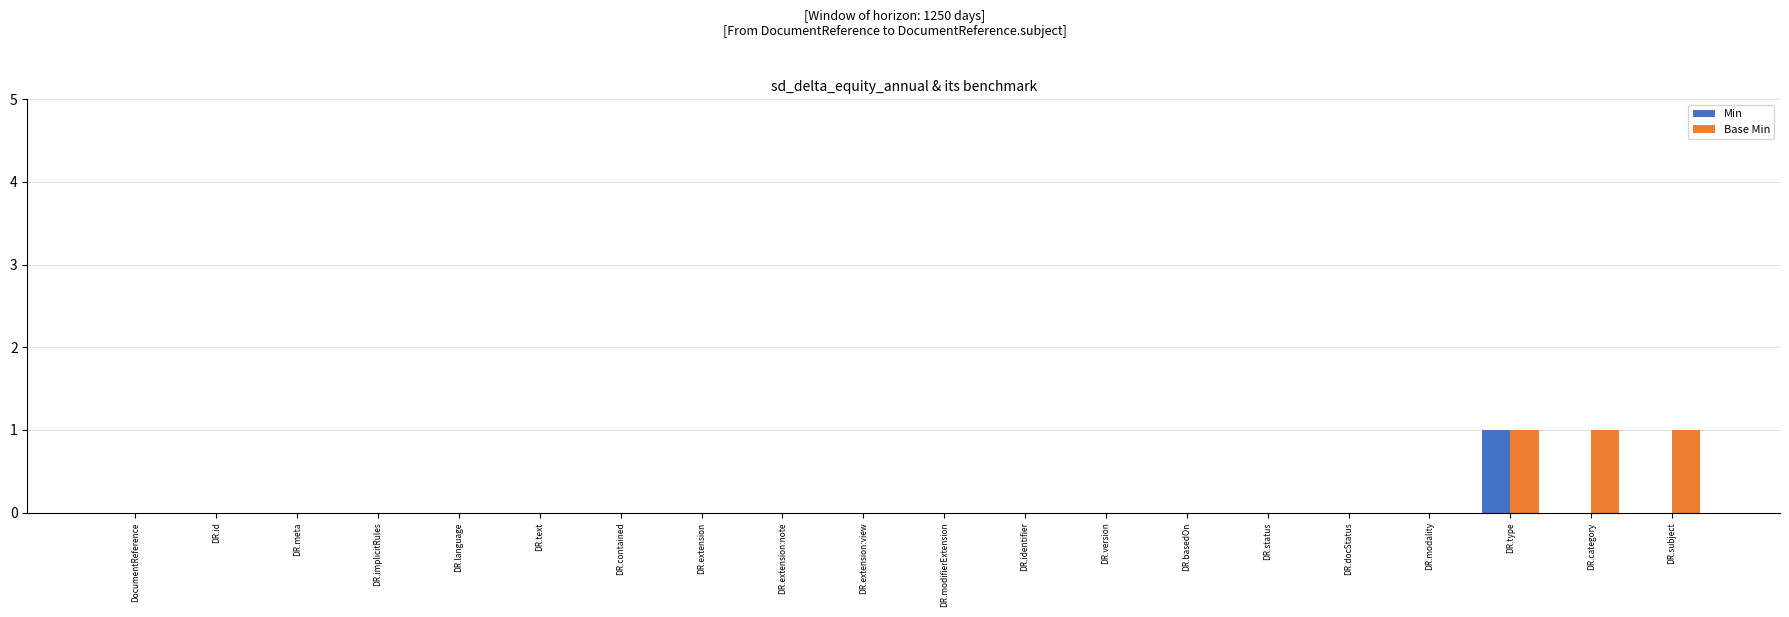

How many groups of bars are there?

20